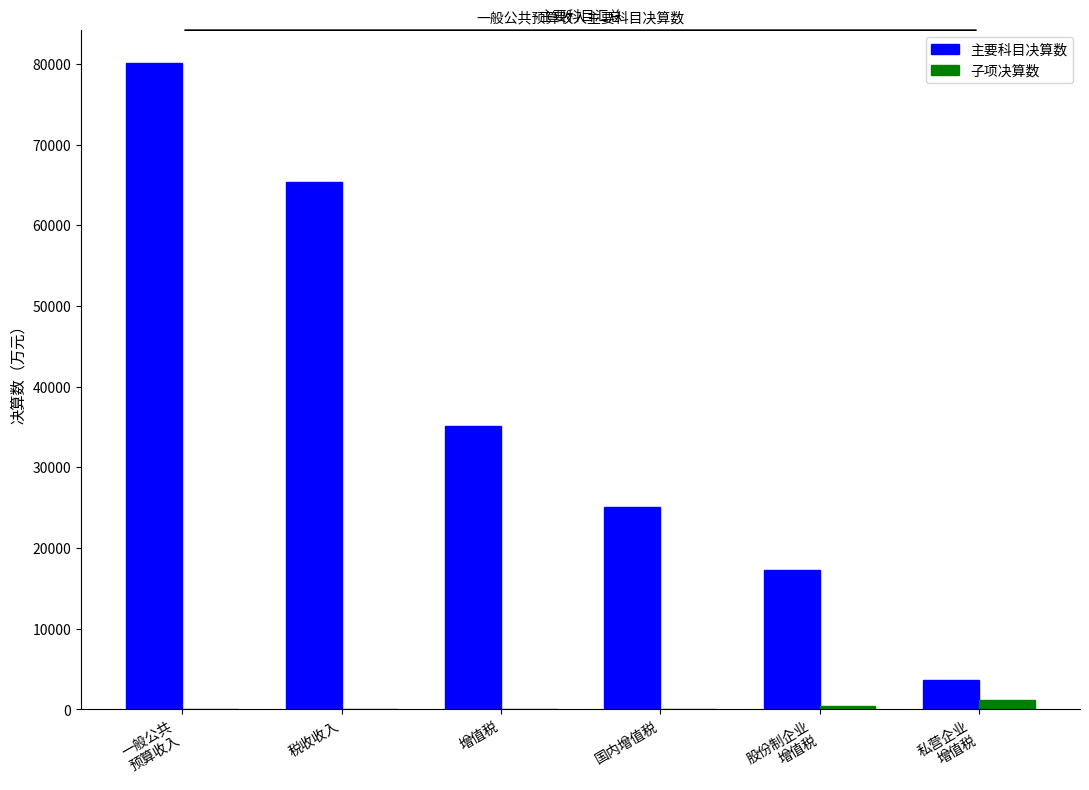

Which series changed the most between 税收收入 and 增值税?

主要科目决算数